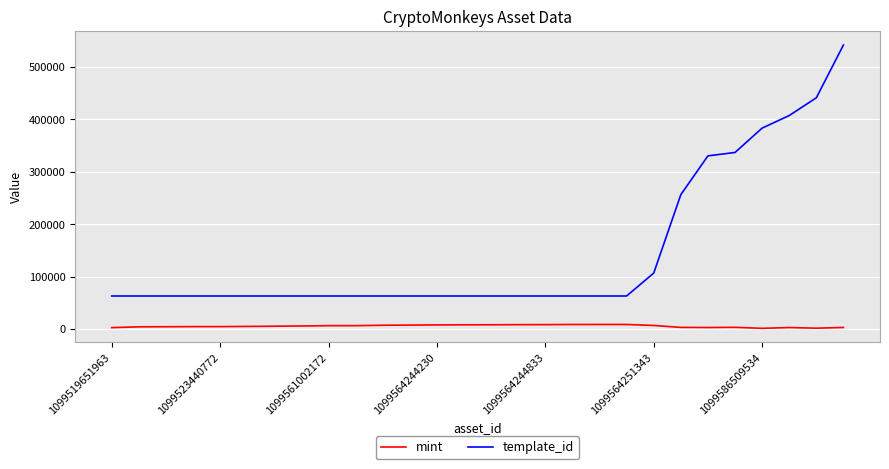

True or false: template_id and mint intersect in this chart.

False